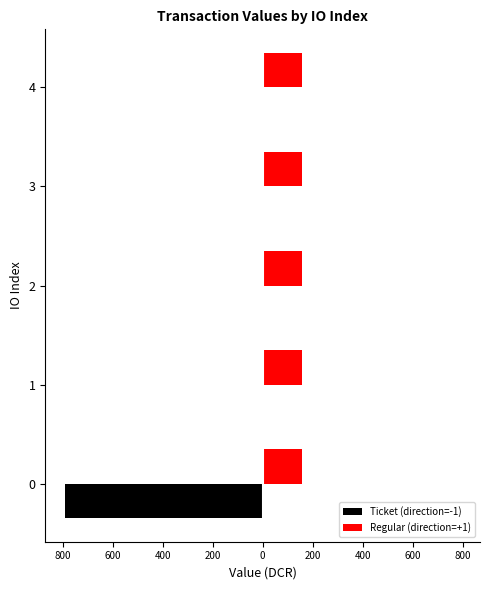

Reading left to right, what are all the values shown in this chart?

Ticket (direction=-1): -790.0	0.0	0.0	0.0	0.0
Regular (direction=+1): 0.3	0.3	0.3	0.3	0.3